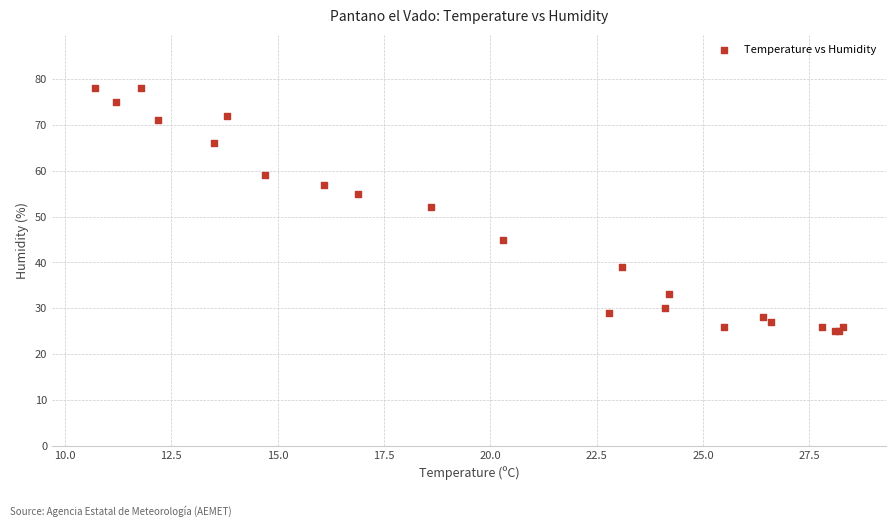

What Y value in the scatter plot is closest to 51?

52